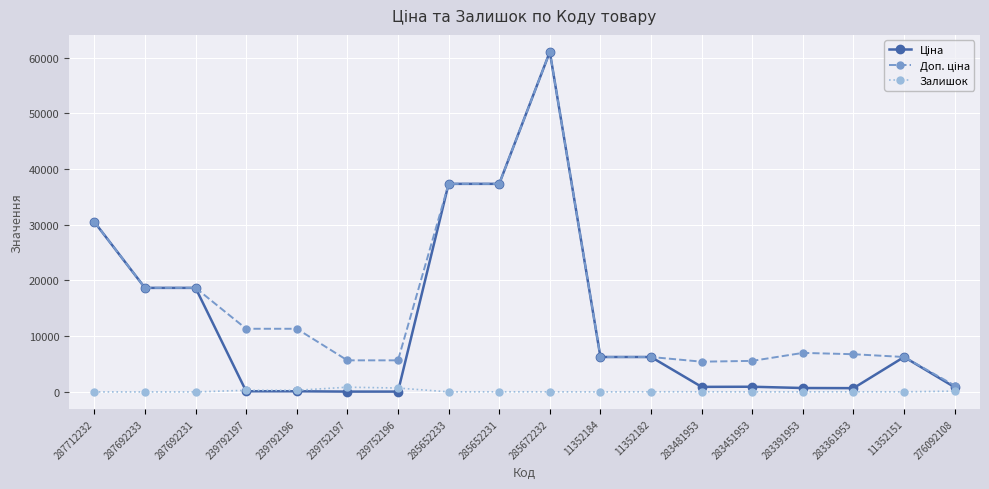

Count the number of data series in this chart.

3